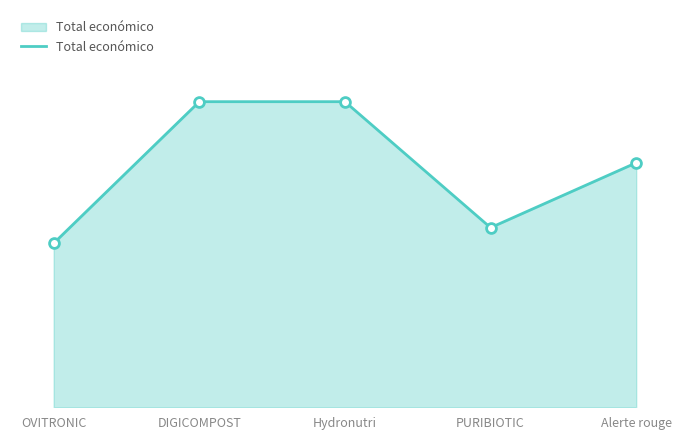

Between OVITRONIC and Hydronutri, which is larger?

Hydronutri